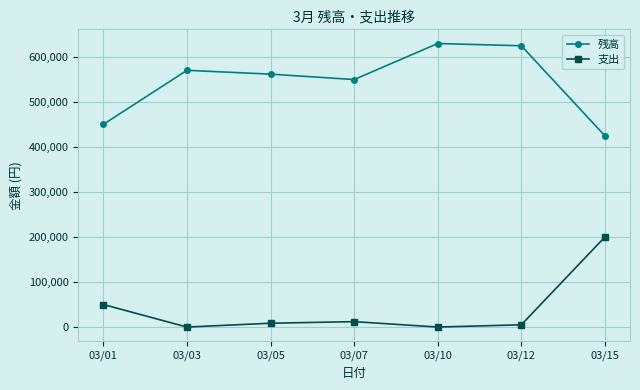

What are all the series names shown in the legend?

残高, 支出